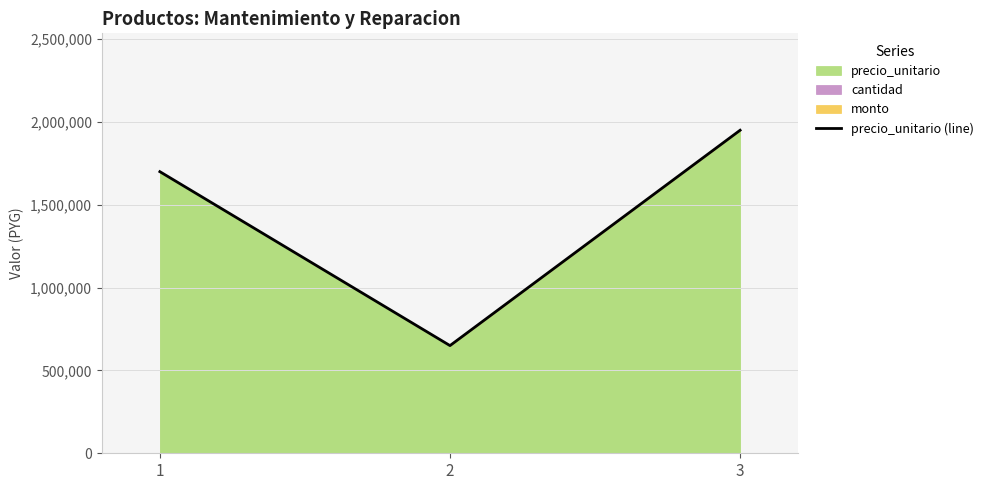

What is the ratio of the value at 1 to the value at 3?

0.9